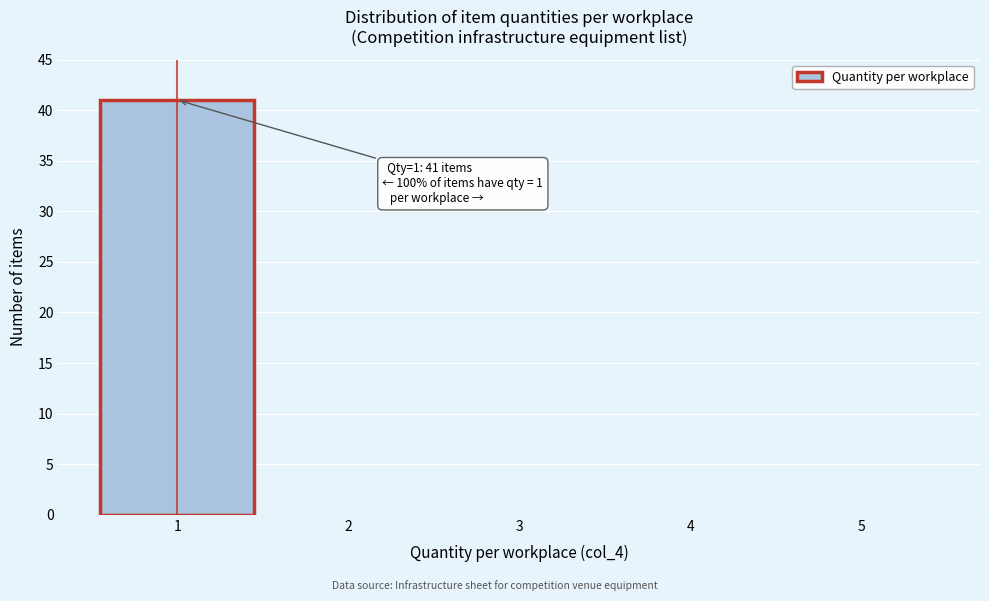

Which range on the x-axis has the tallest bar?

0.5 to 1.5